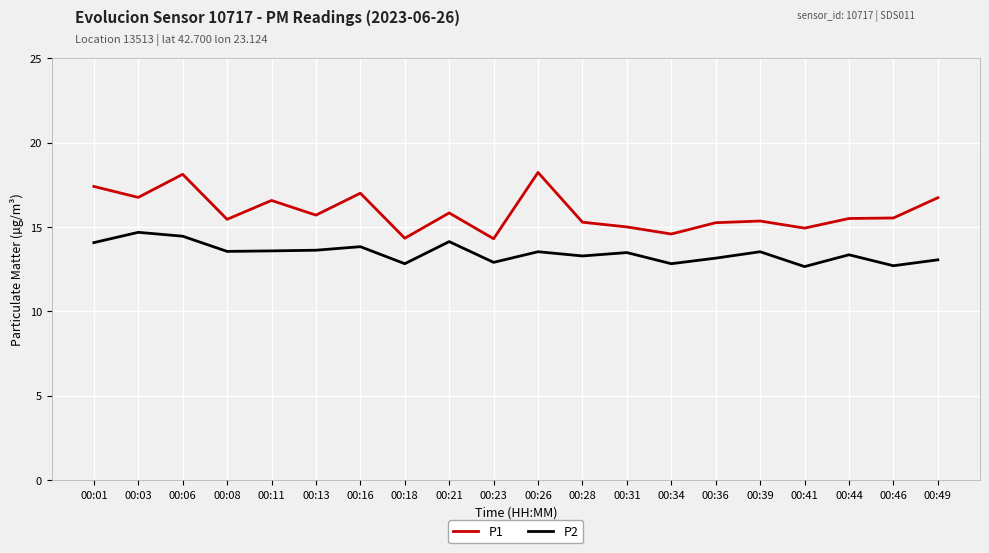

True or false: P2 and P1 intersect in this chart.

False